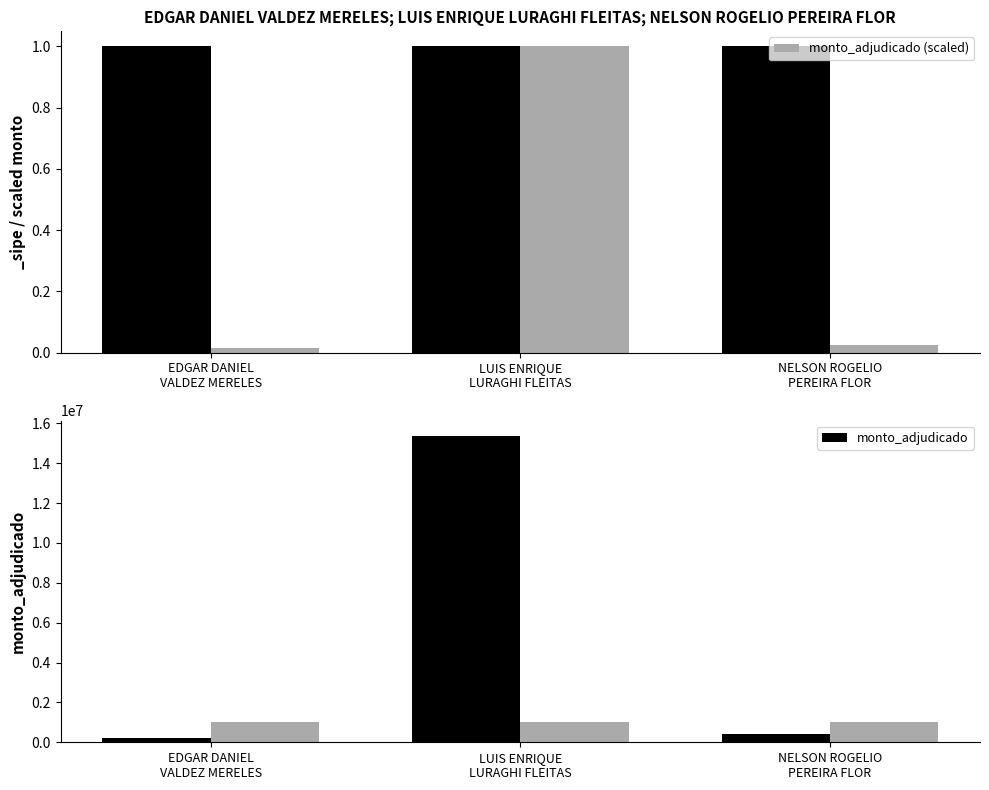

Reading right to left, extract all data points from this chart.

monto_adjudicado (scaled): 0.0	1.0	0.0
monto_adjudicado: 397400.0	15372531.0	229340.0